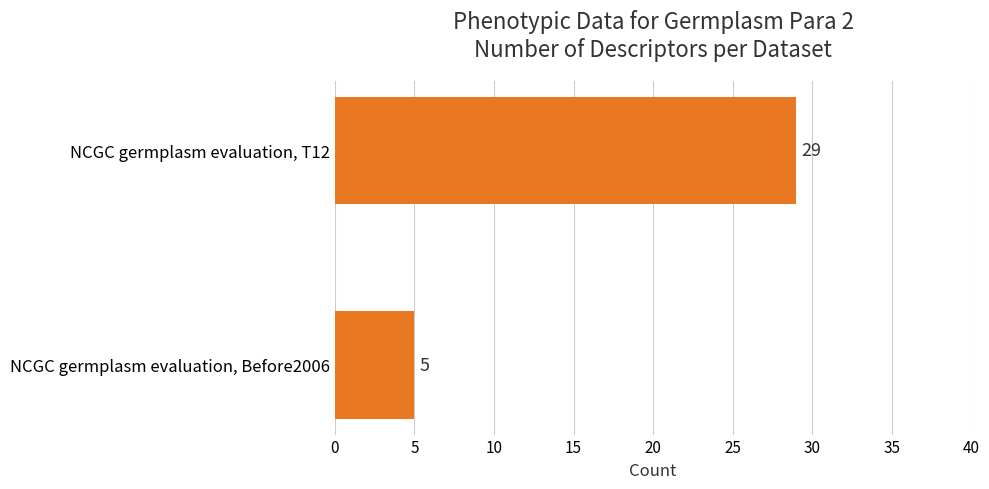

What is the sum of all values?

34